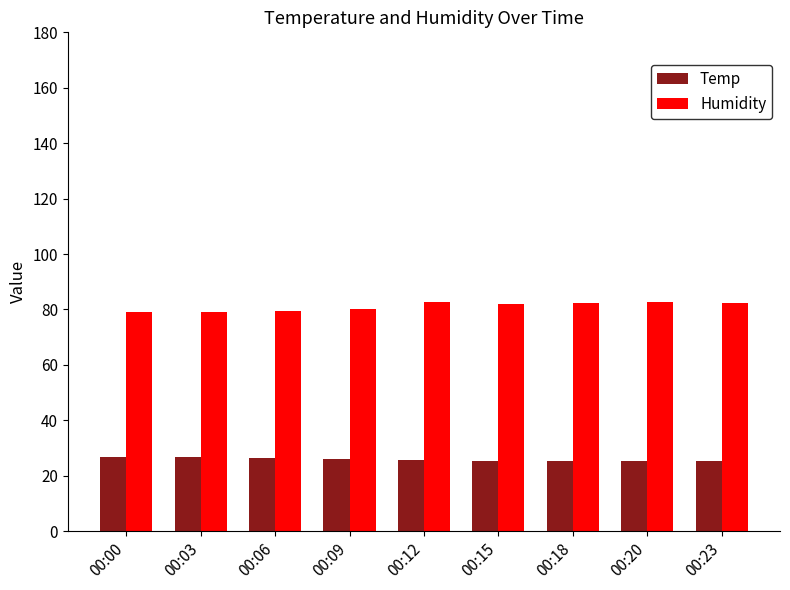

What is the difference between the highest and lowest values at 00:15?

56.8